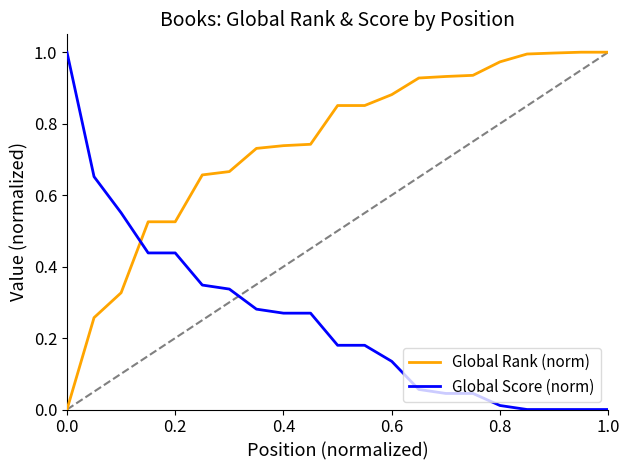

Which series has the largest total across all categories?

Global Rank (norm)